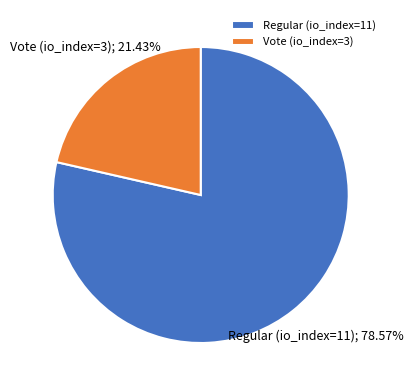

Combined, do Regular (io_index=11) and Vote (io_index=3) account for over 50%?

Yes